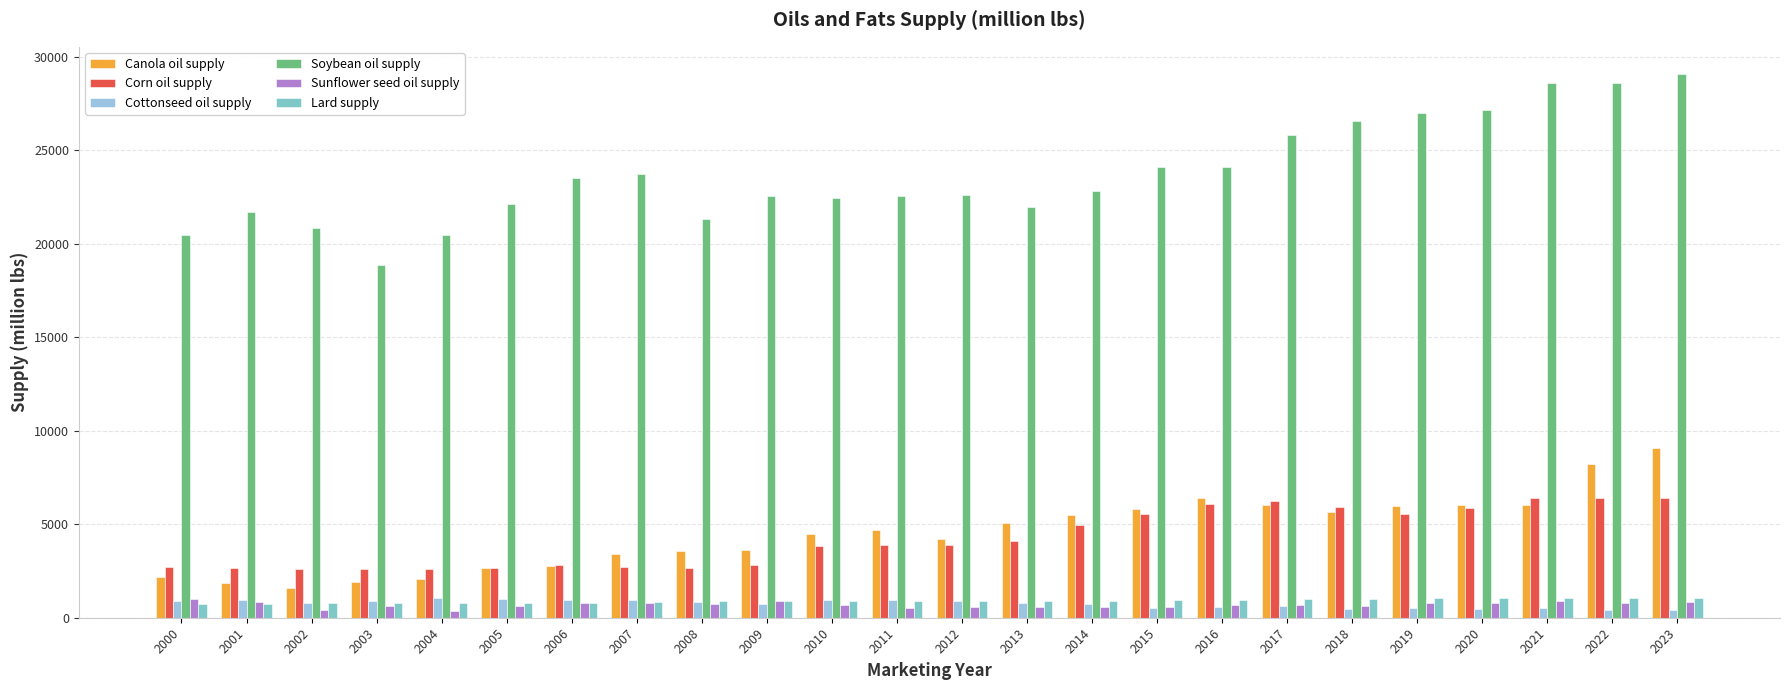

Count the number of categories in the chart.

24